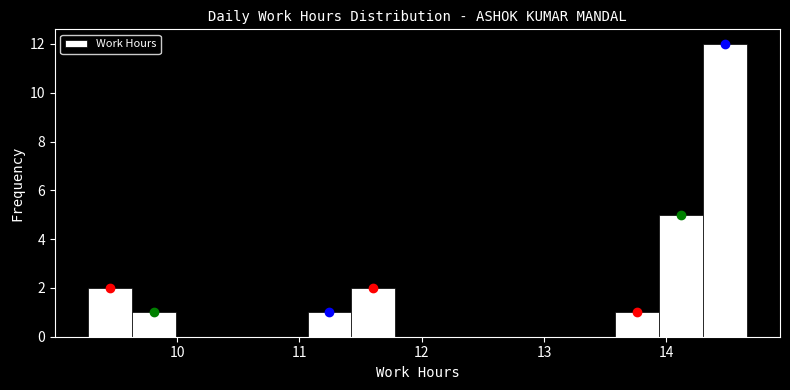

Around what value on the x-axis is the tallest bar? Give the approximate position of its centre, as read against the axis.

14.5